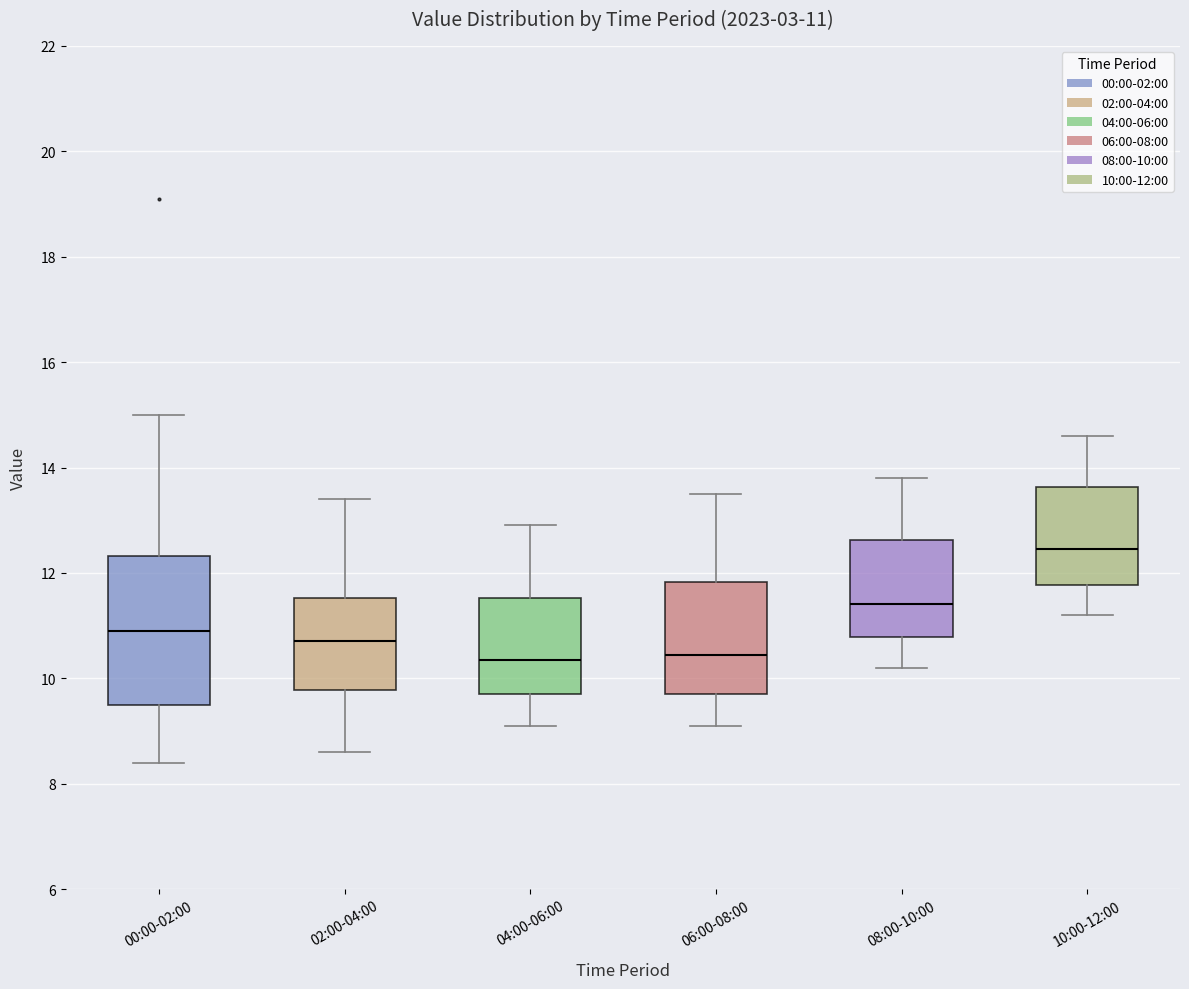

Which box is the tallest, from its lower edge to its upper edge?

00:00-02:00